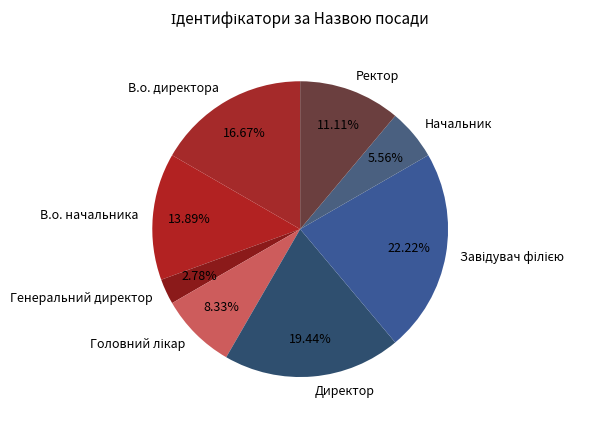

Which slice is the smallest?

Генеральний директор